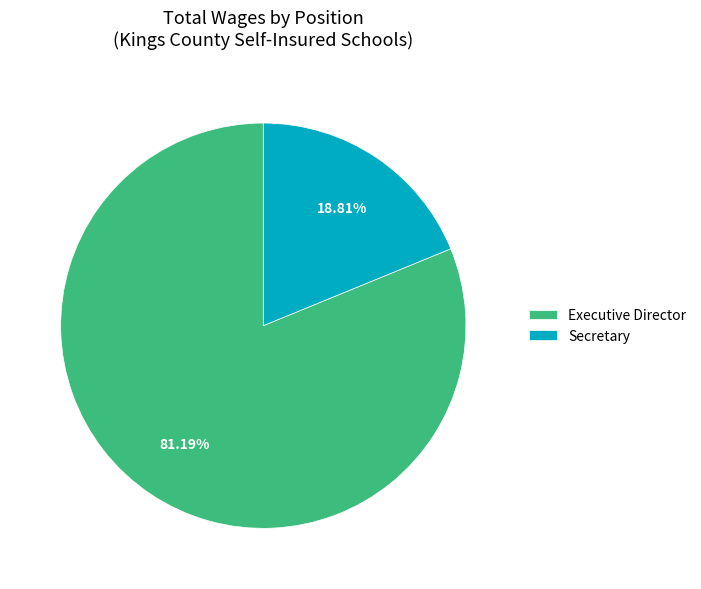

What percentage is NOT represented by Executive Director?

18.8%